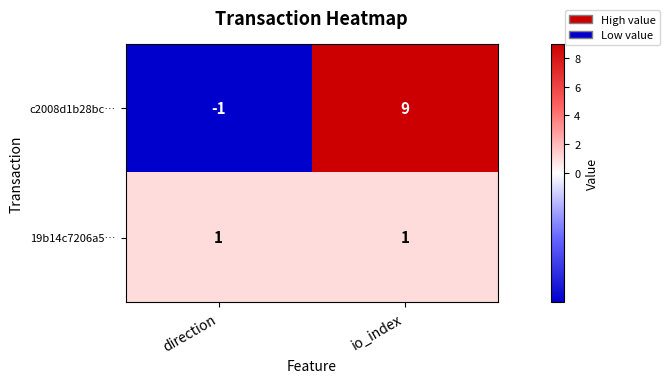

Which series has the largest total across all categories?

c2008d1b28bc…